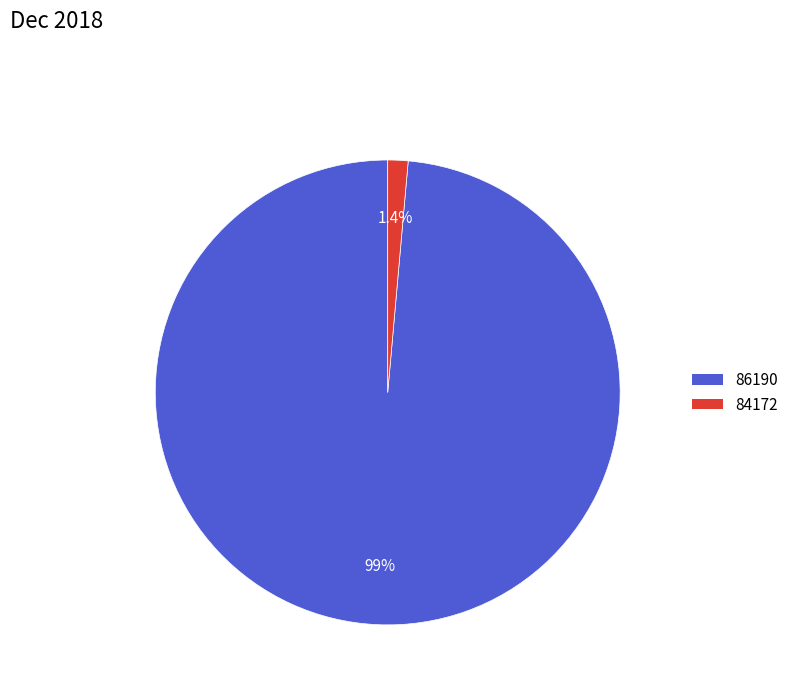

Is it true that 84172 is 1% of the pie?

True